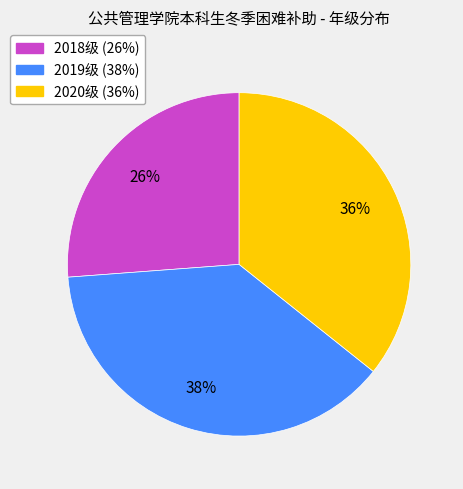

To the nearest percent, what portion does 2020级 represent?

36%